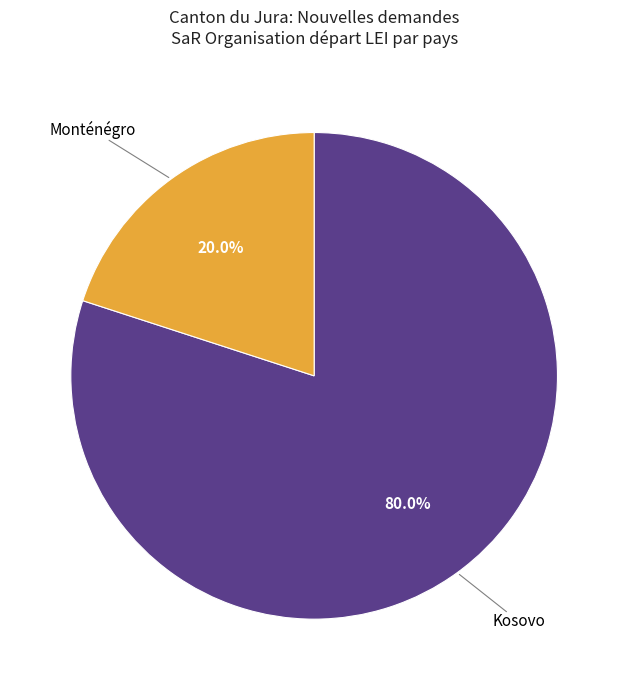

What portion of the pie excludes Monténégro?

80.0%